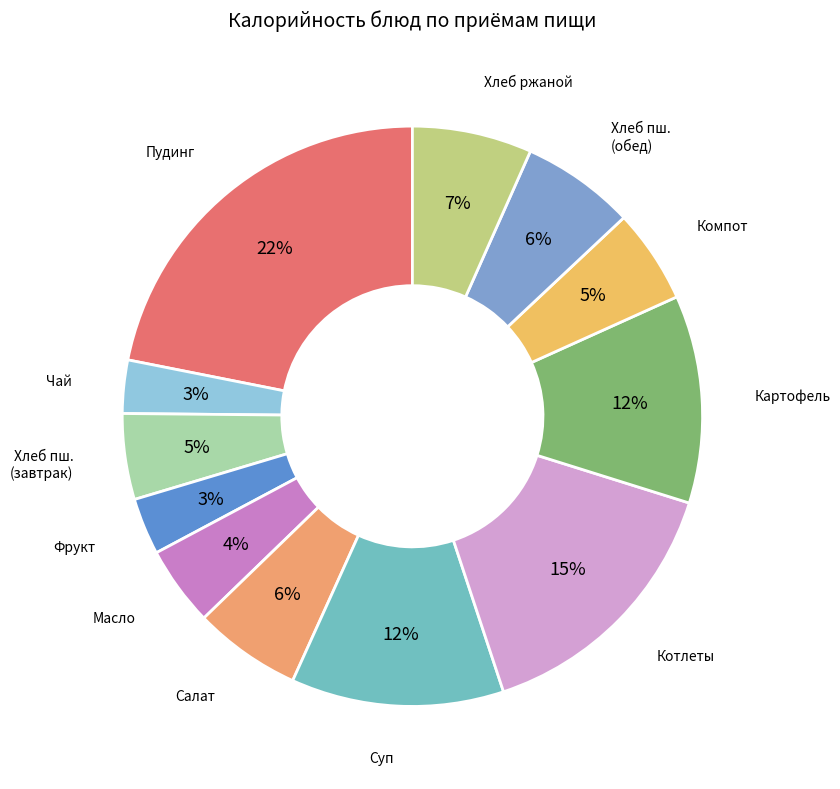

How many segments does this pie chart have?

12